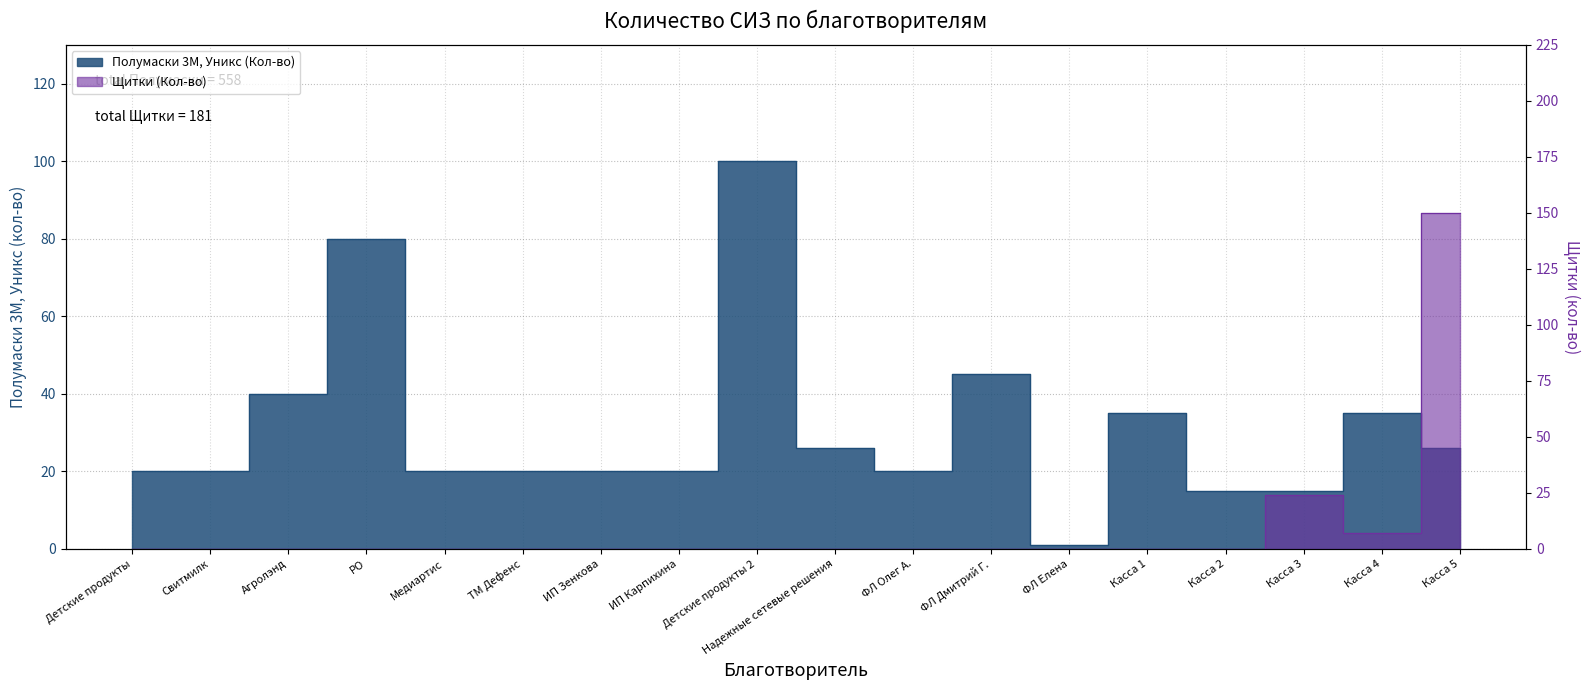

What position from the right is Касса 5?

1